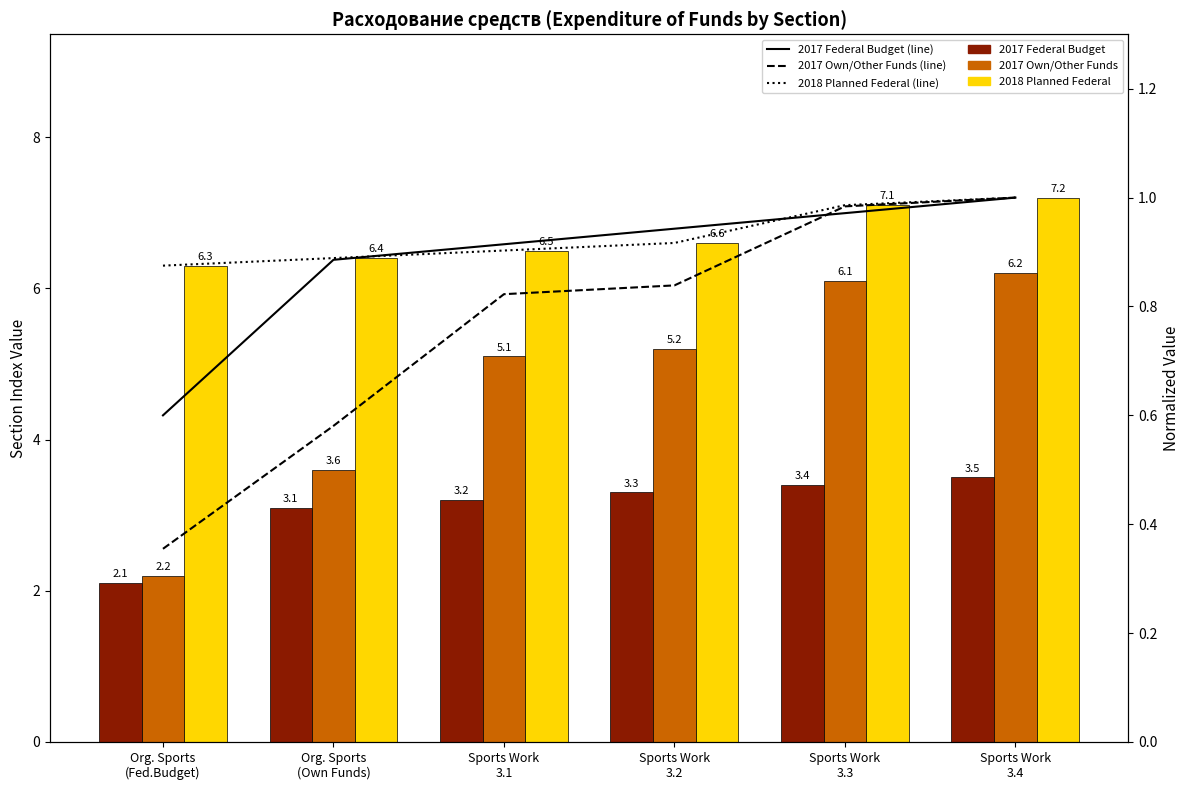

What is the difference between the maximum and minimum values in the 2017 Federal Budget series?

1.4